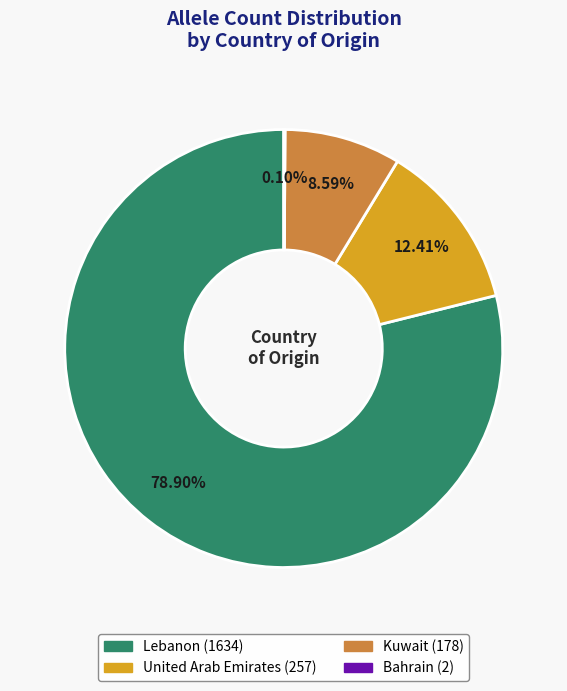

Is there any slice that represents more than half of the pie?

Yes